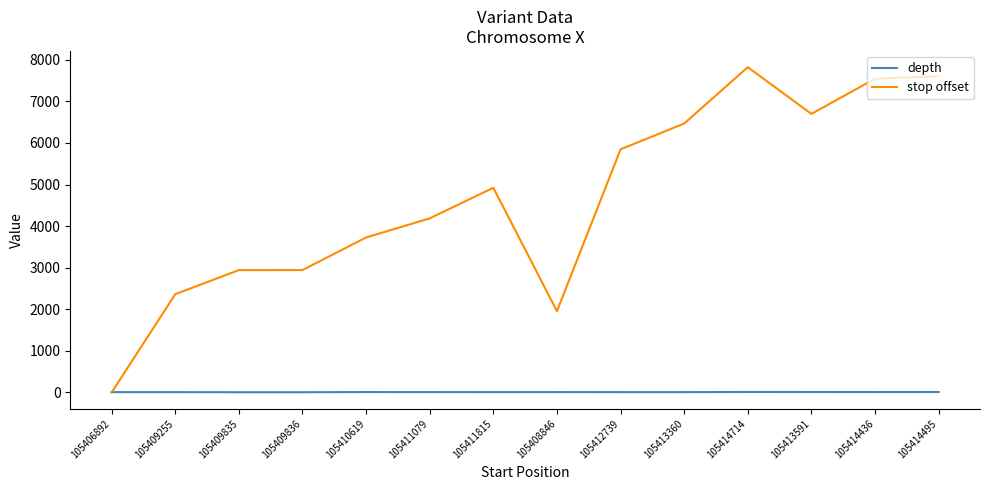

What is the highest value of the stop offset series?

7822